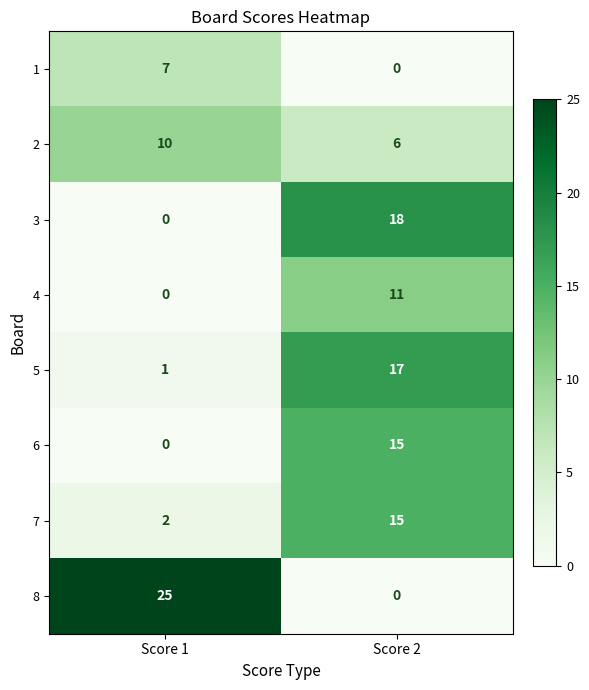

What is the minimum value for 7?

2